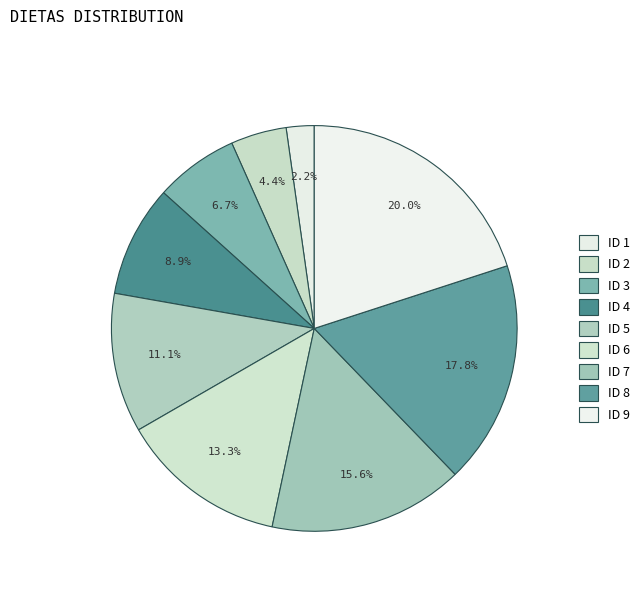

What is the largest slice in the pie chart?

ID 9